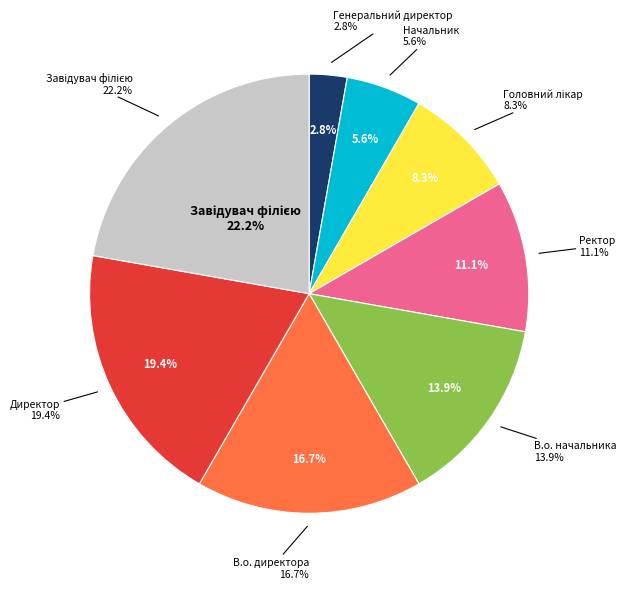

To the nearest percent, what percentage of the pie is Головний лікар?

8%